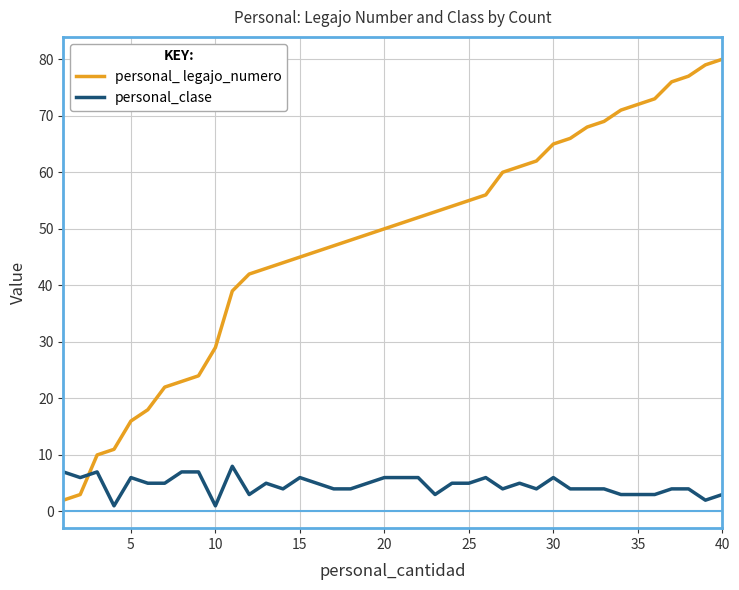

Which series has the widest spread of values?

personal_ legajo_numero